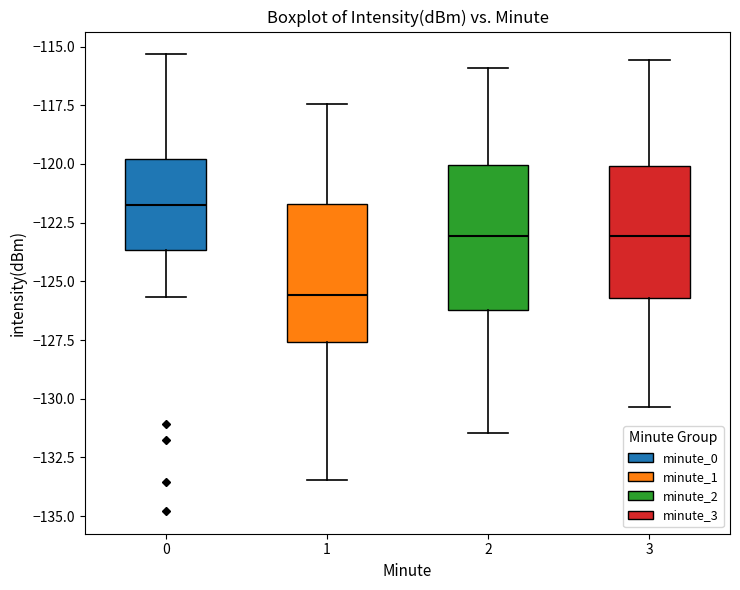

Reading left to right, read every box against the y-axis: the position of its median line, the range the box covers, and the ends of its whiskers. The values are not printed on the chart, so give them approximately, as read against the axis.

0: median -121.5, box -123.5 to -120.0, whiskers -125.5 to -115.5
1: median -125.5, box -127.5 to -121.5, whiskers -133.5 to -117.5
2: median -123.0, box -126.0 to -120.0, whiskers -131.5 to -116.0
3: median -123.0, box -125.5 to -120.0, whiskers -130.5 to -115.5